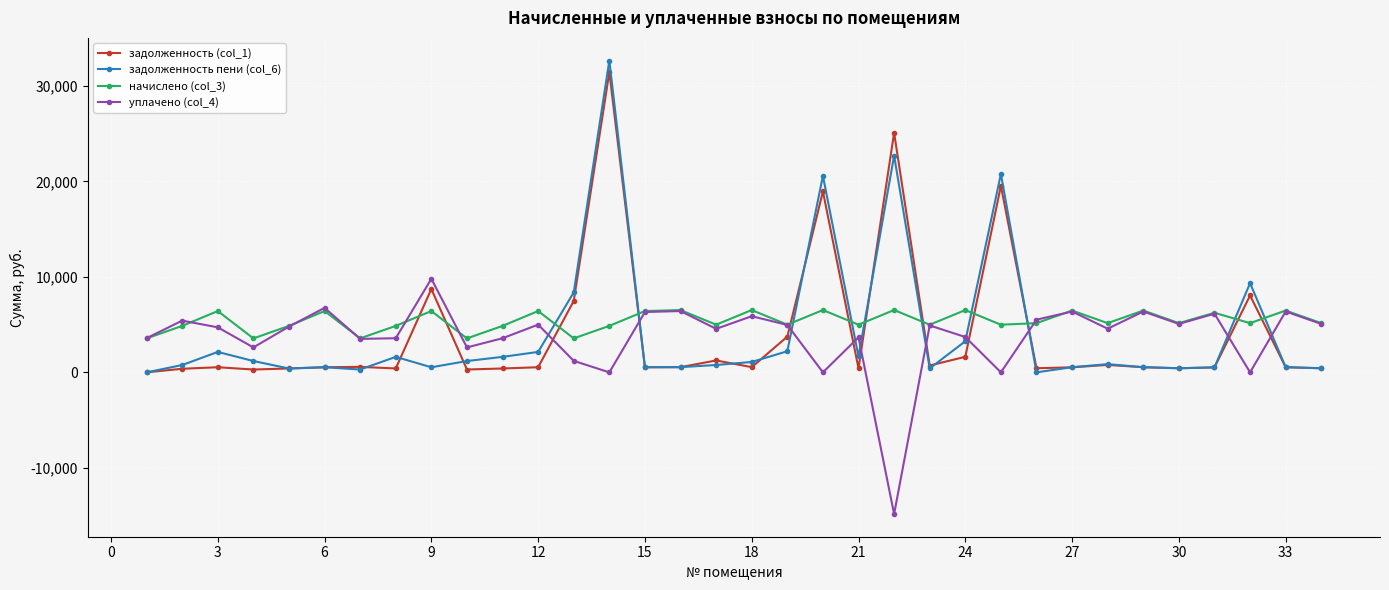

After their last crossing, which series has the higher values: задолженность пени (col_6) or начислено (col_3)?

начислено (col_3)